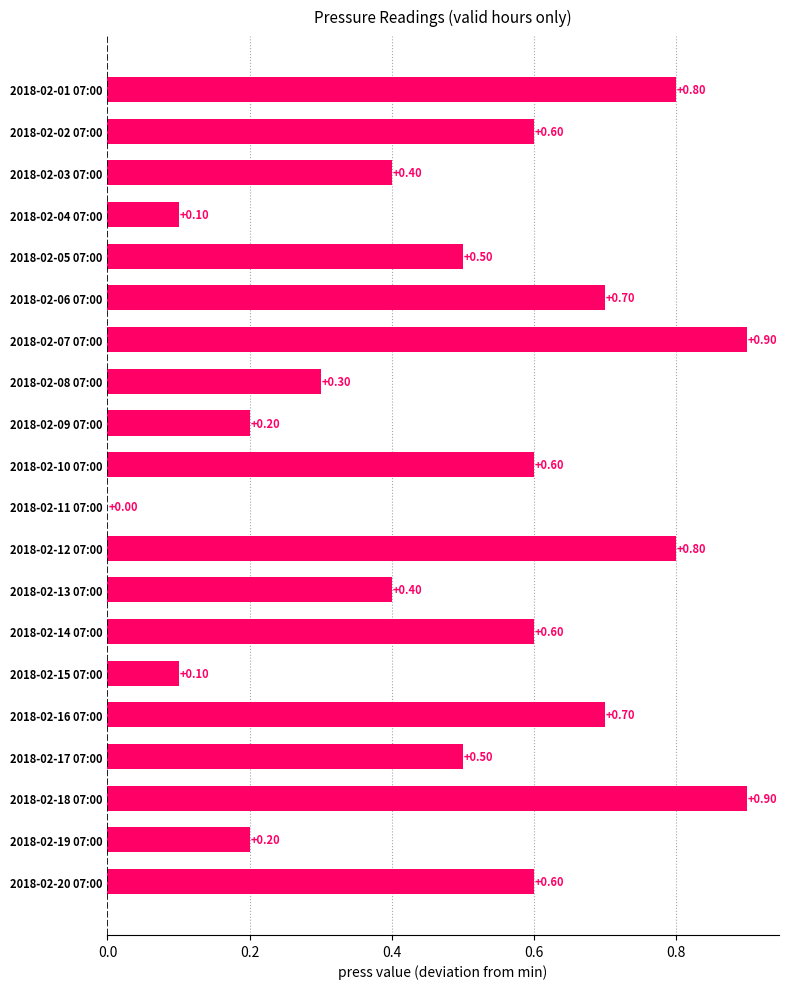

What is the sum of all values?

9.9